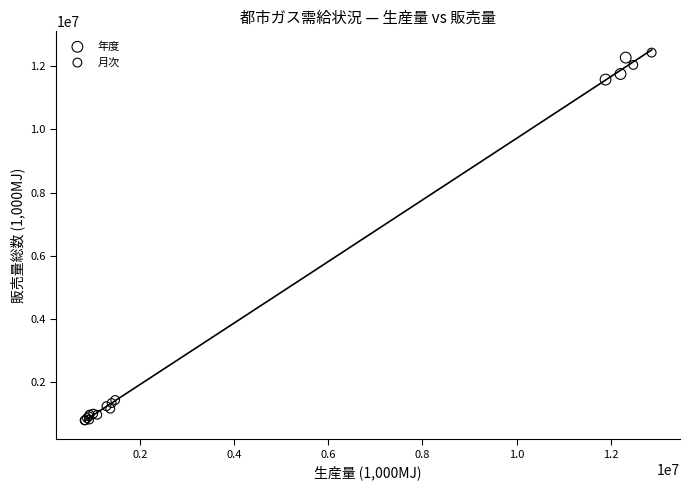

Which series reaches the minimum Y coordinate?

月次